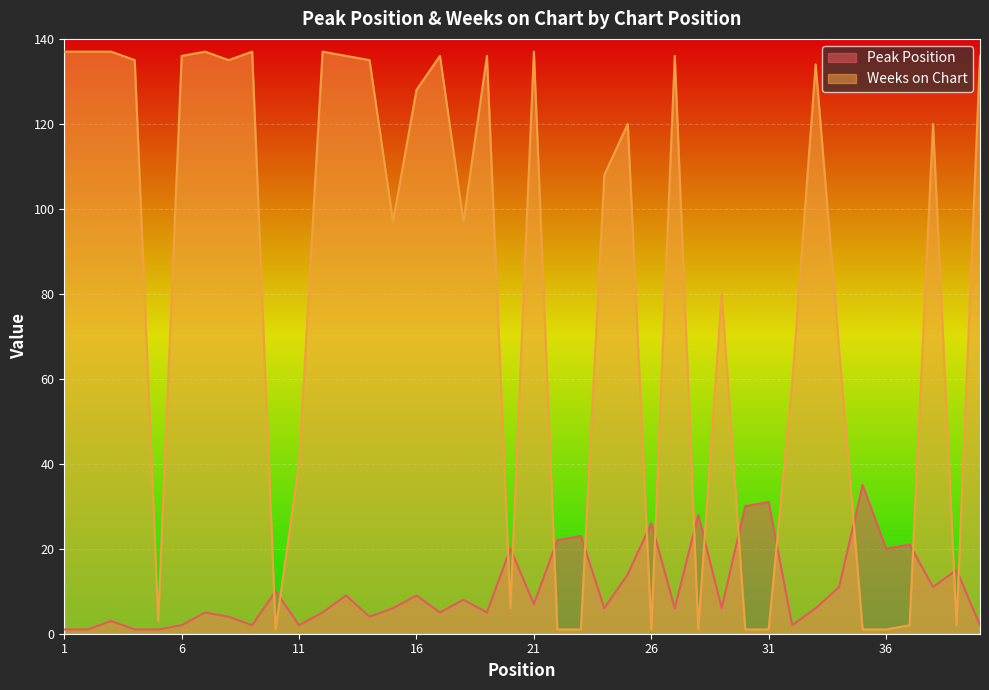

List the series in order of their peak value, highest first.

Weeks on Chart, Peak Position